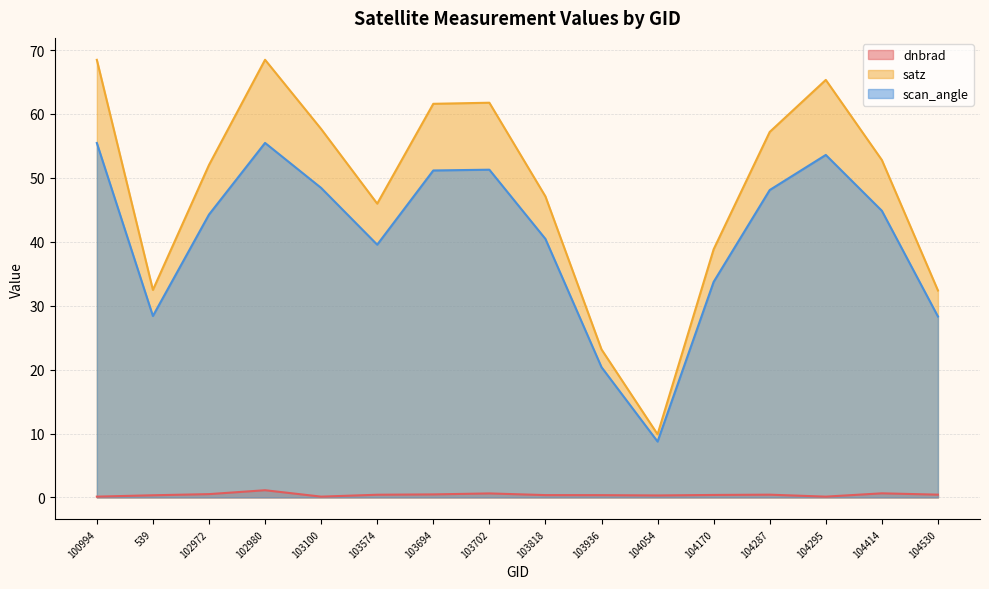

True or false: satz and scan_angle cross at least once.

False